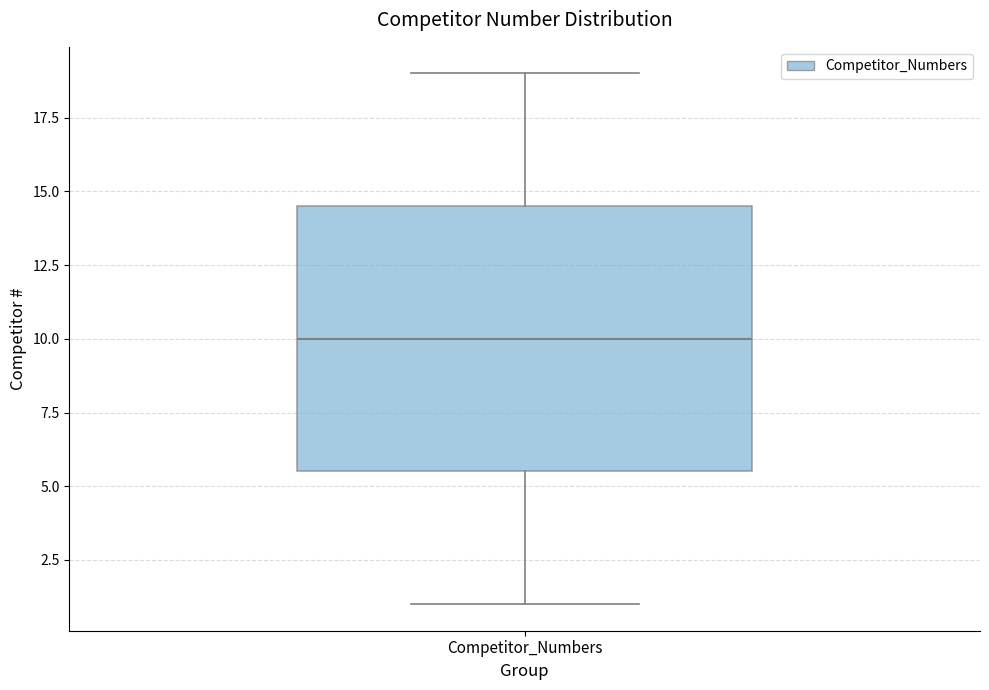

Transcribe this box plot: give where the median line is, the range the box spans, and where the two whiskers end, as read against the y-axis. The values are not printed on the chart, so give them approximately, as read against the axis.

median 10.0, box 5.5 to 14.5, whiskers 1.0 to 19.0